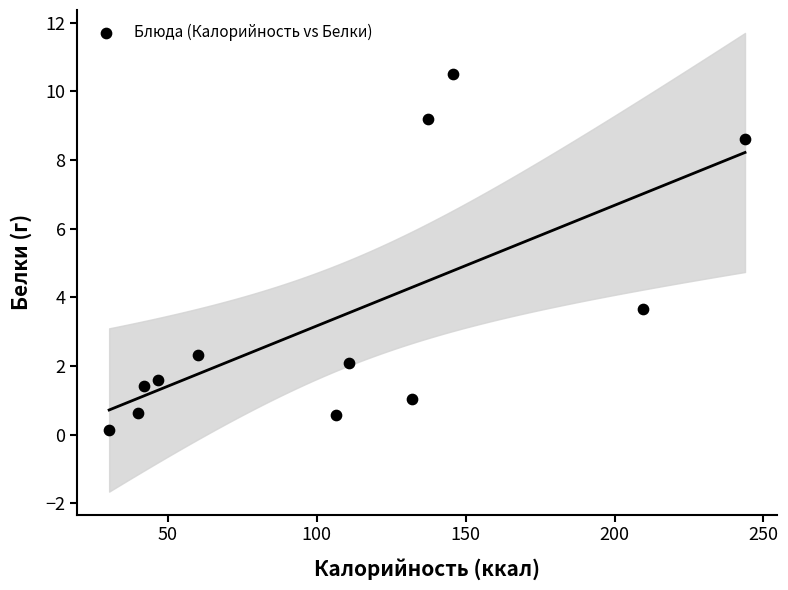

What is the average Y value?

3.5